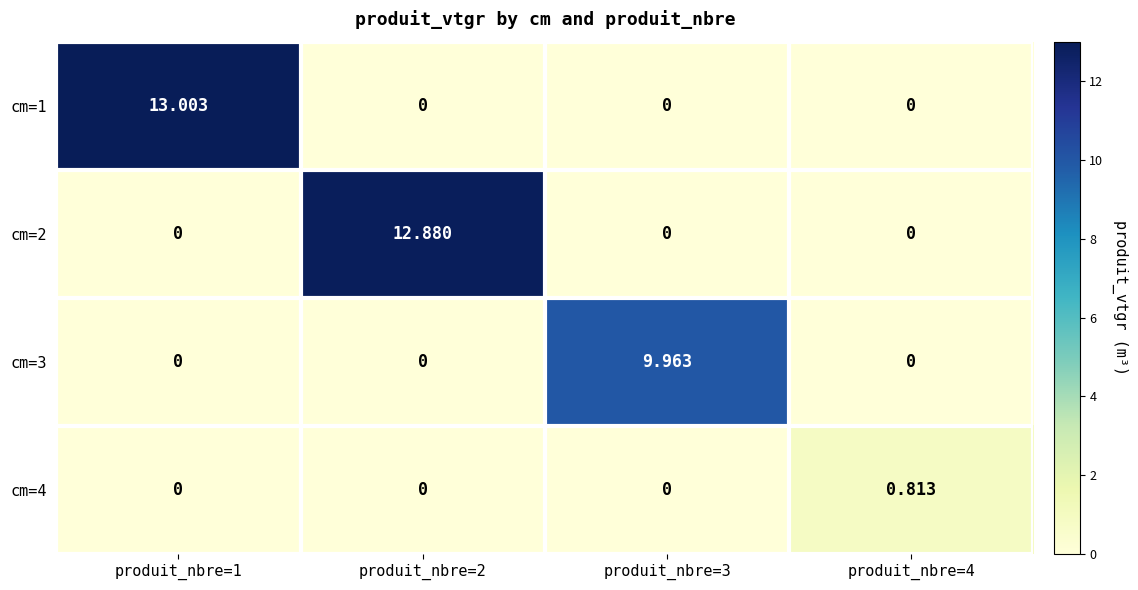

Is the value of cm=4 at produit_nbre=2 greater than the value of cm=1 at produit_nbre=1?

No